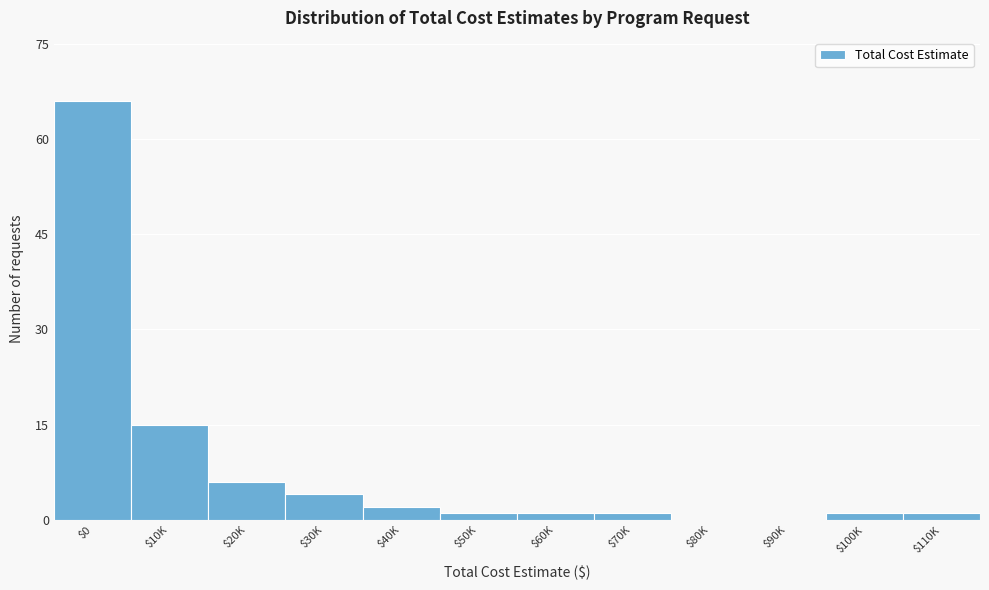

Which label corresponds to the largest value in the chart?

$0